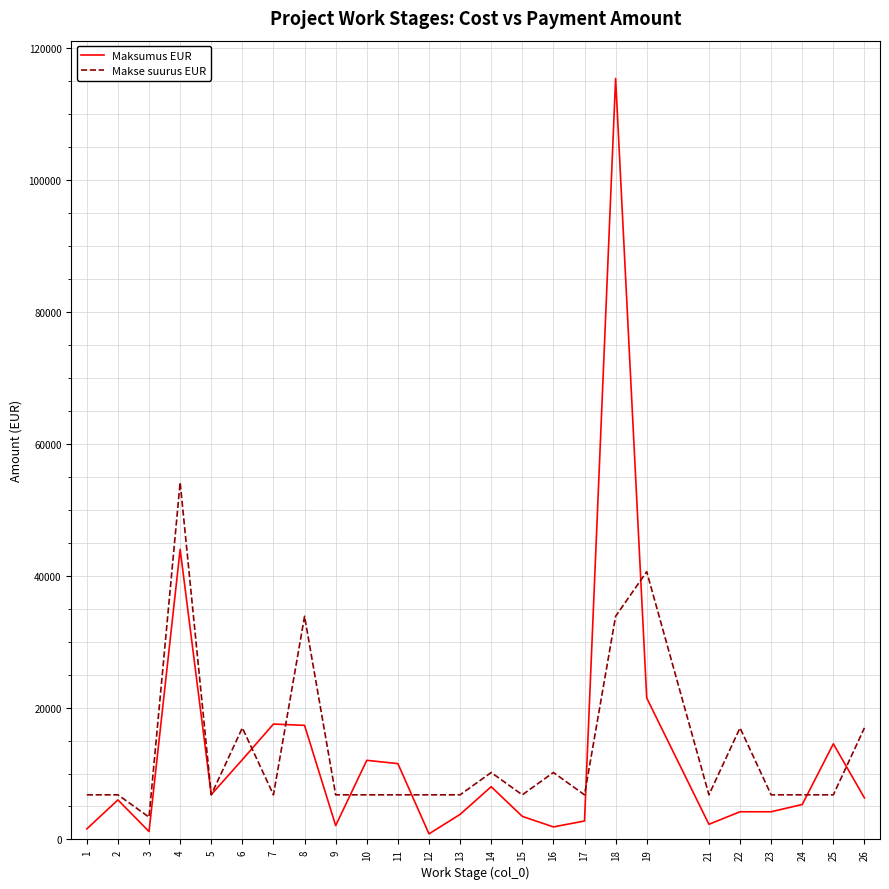

At 10, list the series in order from smallest to largest.

Makse suurus EUR, Maksumus EUR